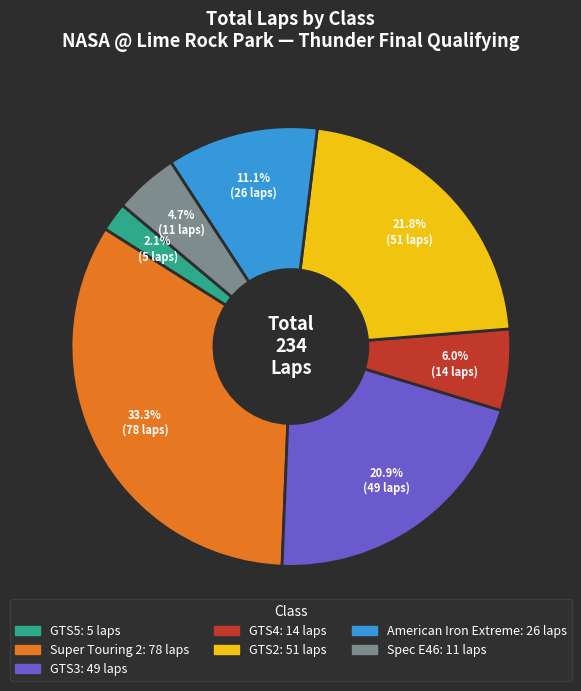

Is there any slice that represents more than half of the pie?

No